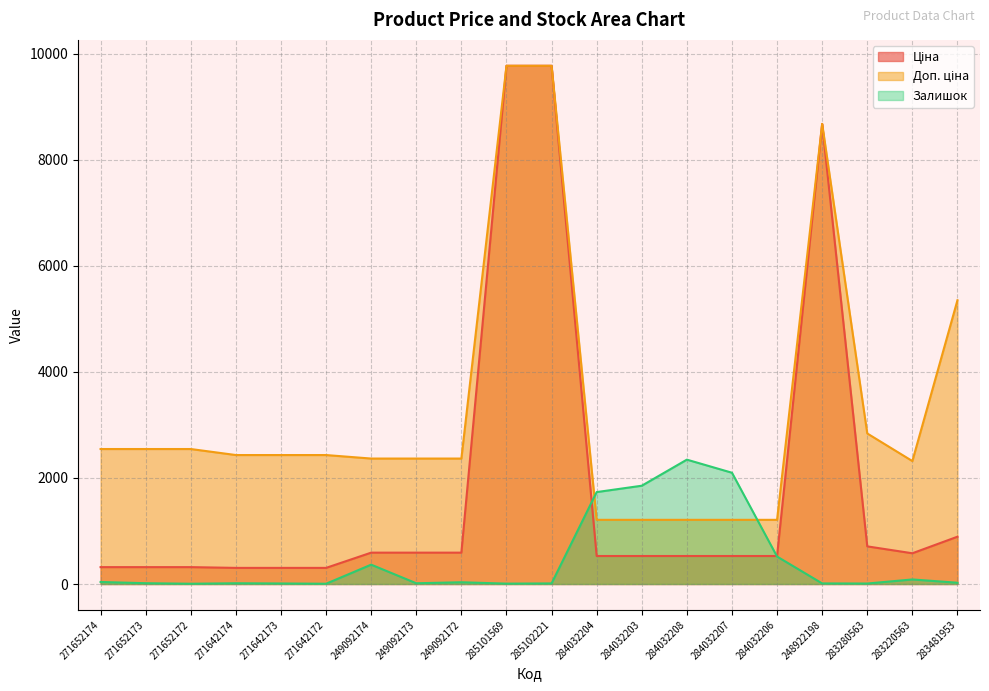

At which label does Ціна reach its peak?

285101569